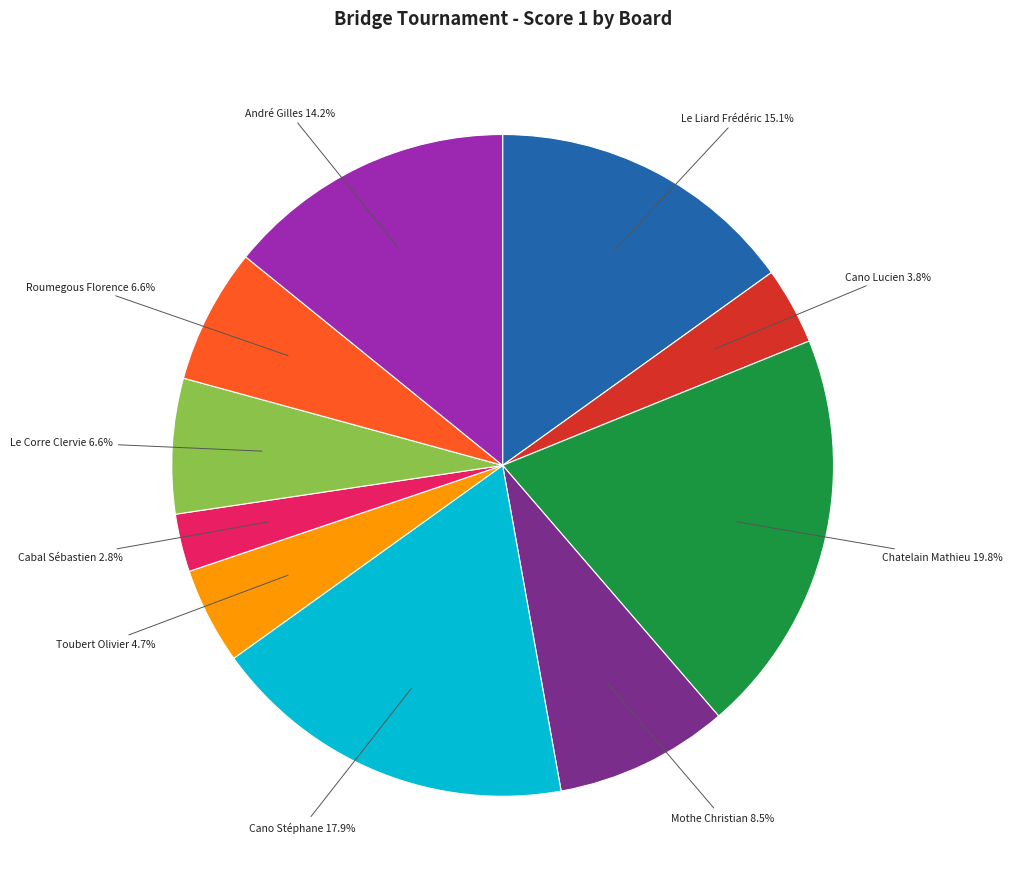

Is there a majority slice in this chart?

No